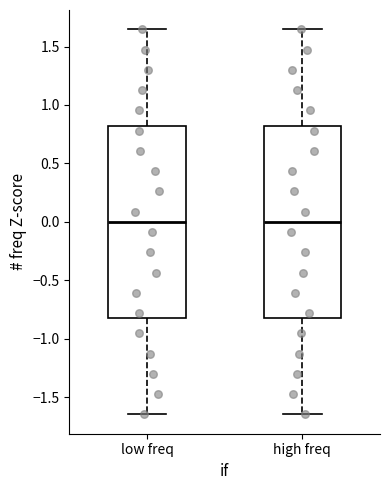

Reading left to right, read every box against the y-axis: the position of its median line, the range the box covers, and the ends of its whiskers. The values are not printed on the chart, so give them approximately, as read against the axis.

low freq: median 0.00, box -0.80 to 0.80, whiskers -1.65 to 1.65
high freq: median 0.00, box -0.80 to 0.80, whiskers -1.65 to 1.65